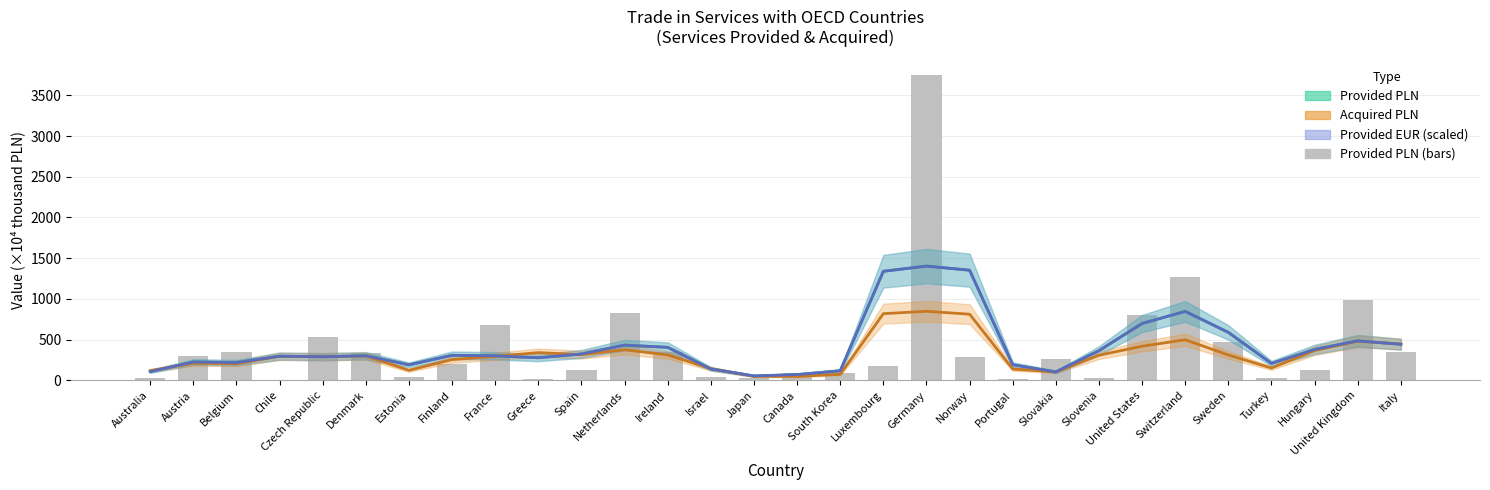

What is the smallest value displayed?

3.8